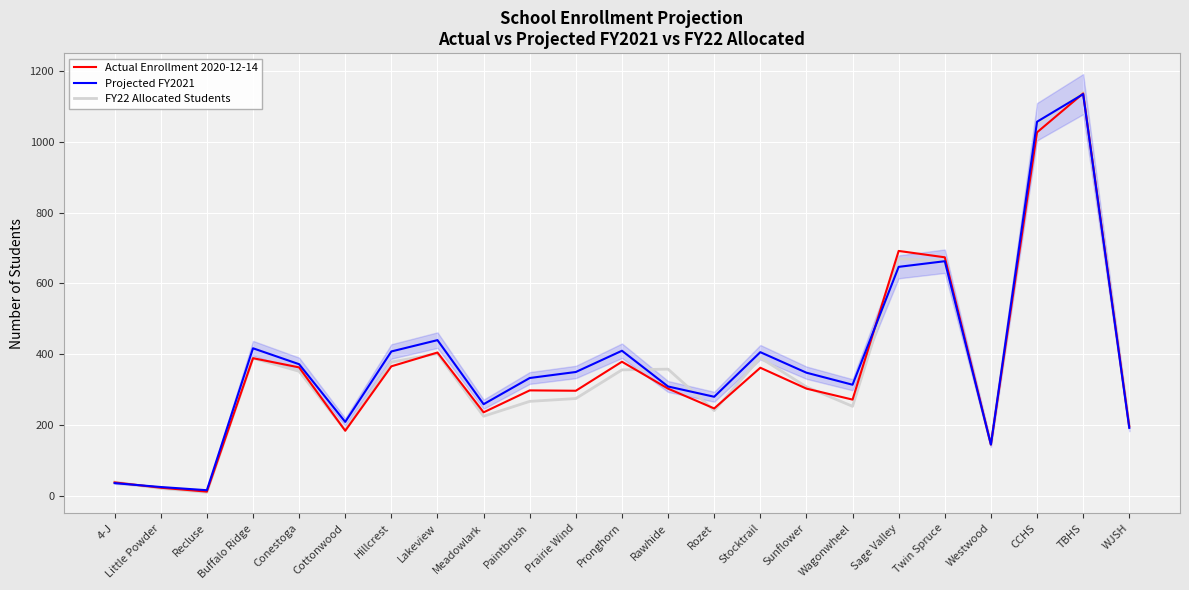

List the series in order of their peak value, lowest first.

Projected FY2021, Actual Enrollment 2020-12-14, FY22 Allocated Students